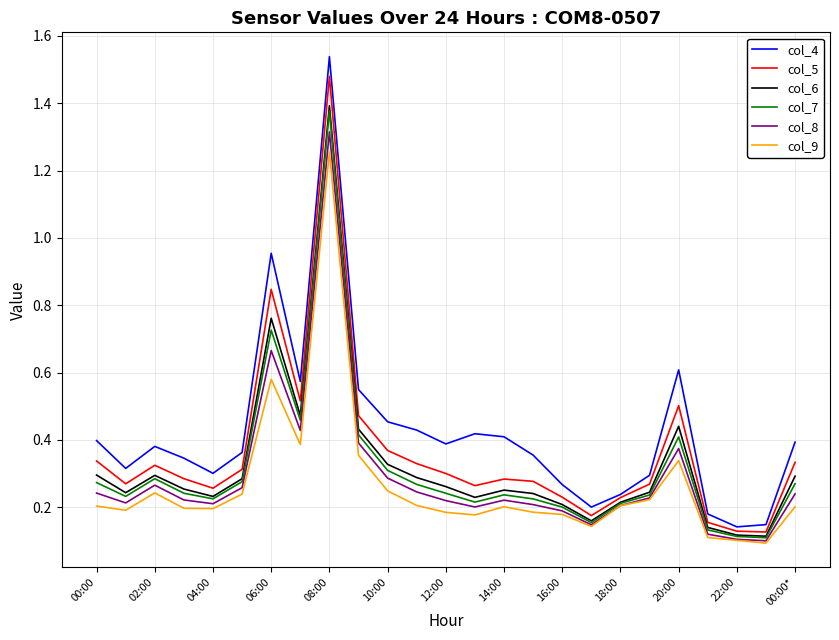

True or false: col_4 and col_8 cross at least once.

False